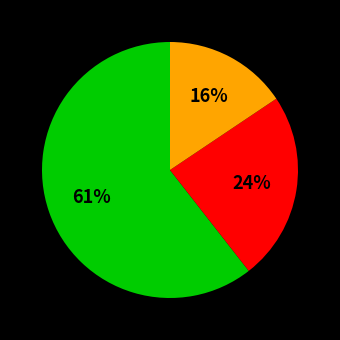

To the nearest percent, what is the average slice percentage?

33%